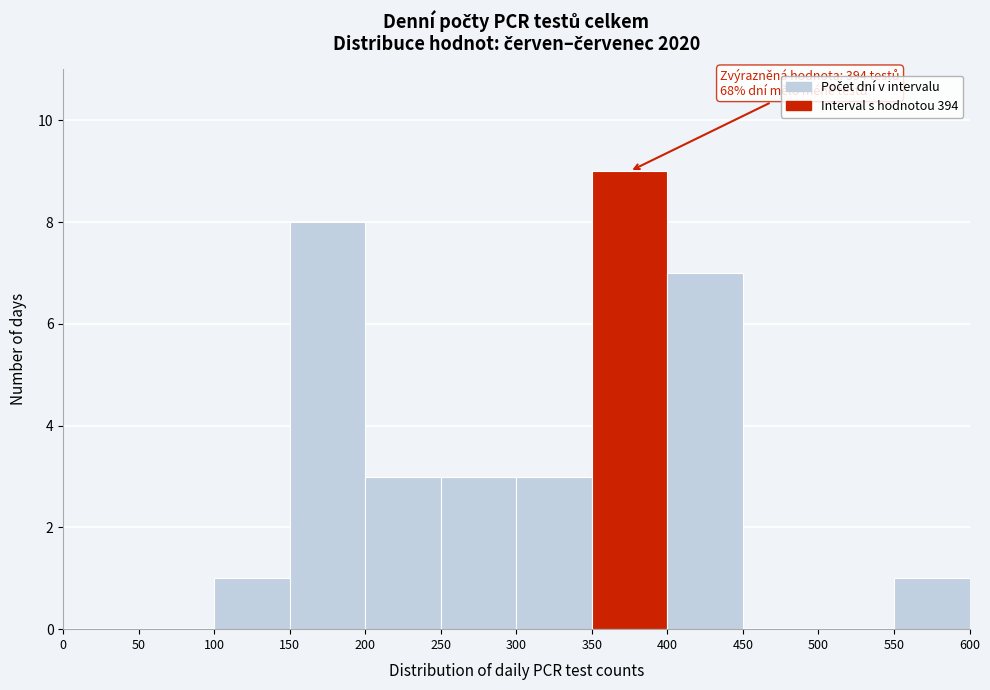

Which range on the x-axis has the tallest bar?

350 to 400